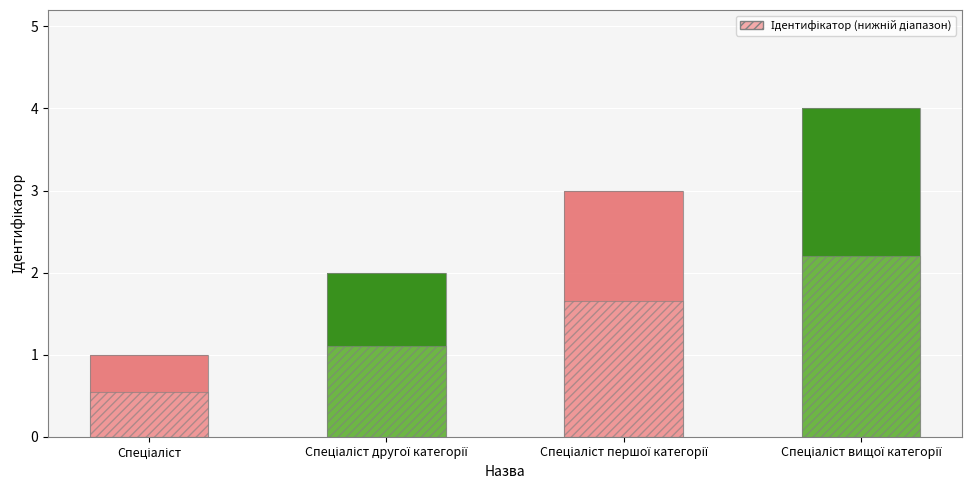

What is the difference between the values at Спеціаліст першої категорії and Спеціаліст вищої категорії?

1